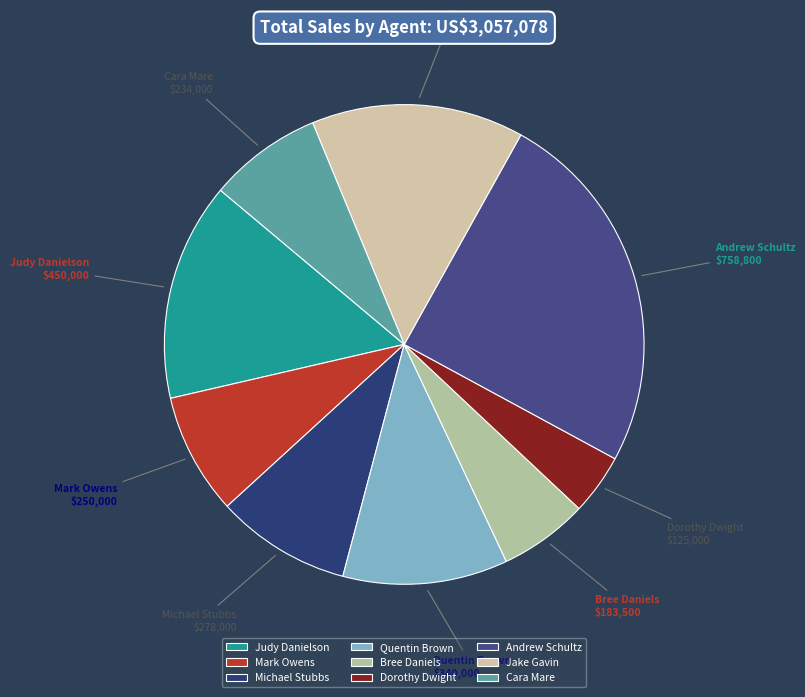

How many segments does this pie chart have?

9